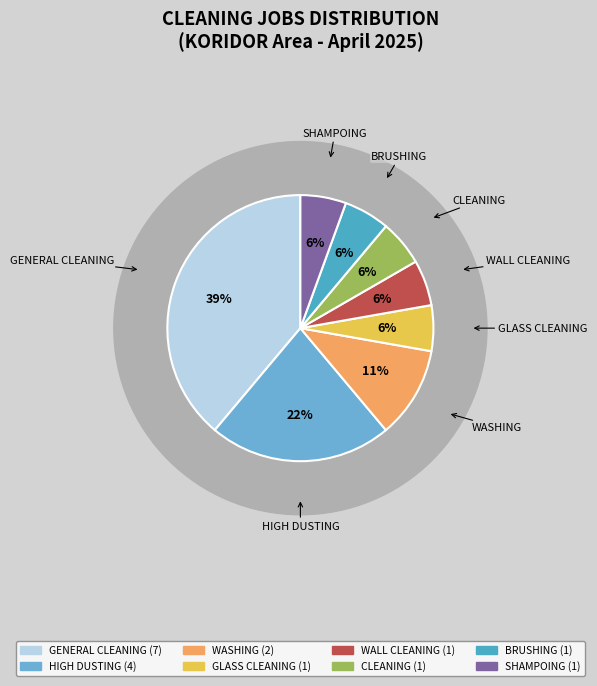

The GLASS CLEANING slice represents 6% of the pie. True or false?

True